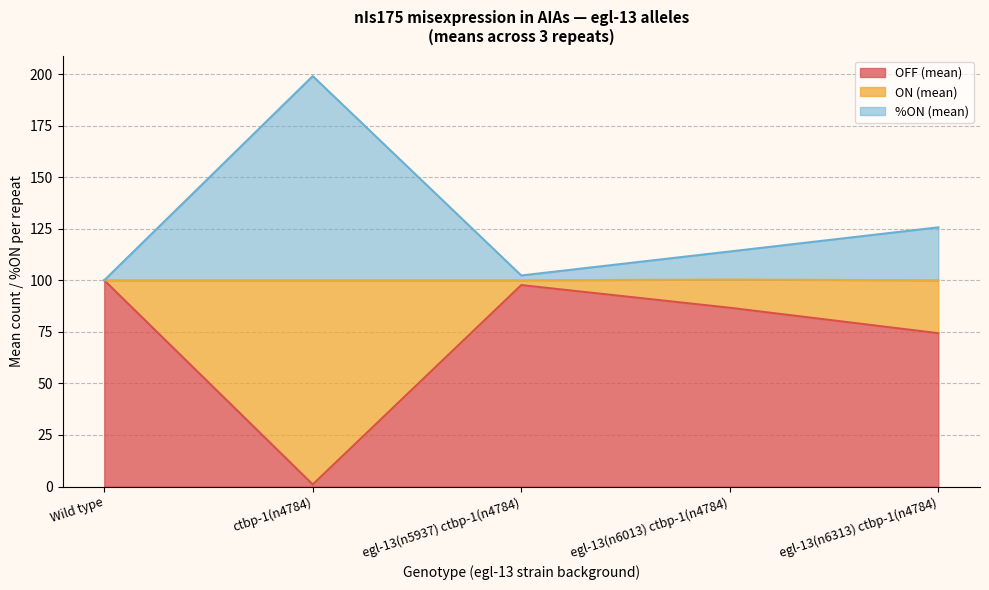

At which category is the sum across all series the highest?

ctbp-1(n4784)